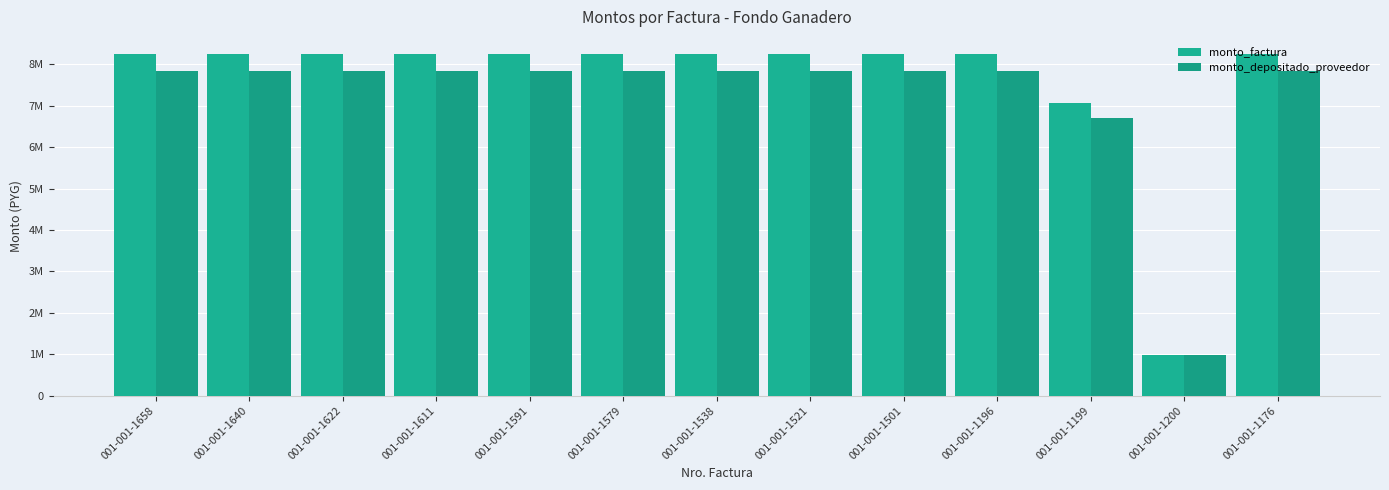

At 001-001-1521, list the series in order from smallest to largest.

monto_depositado_proveedor, monto_factura